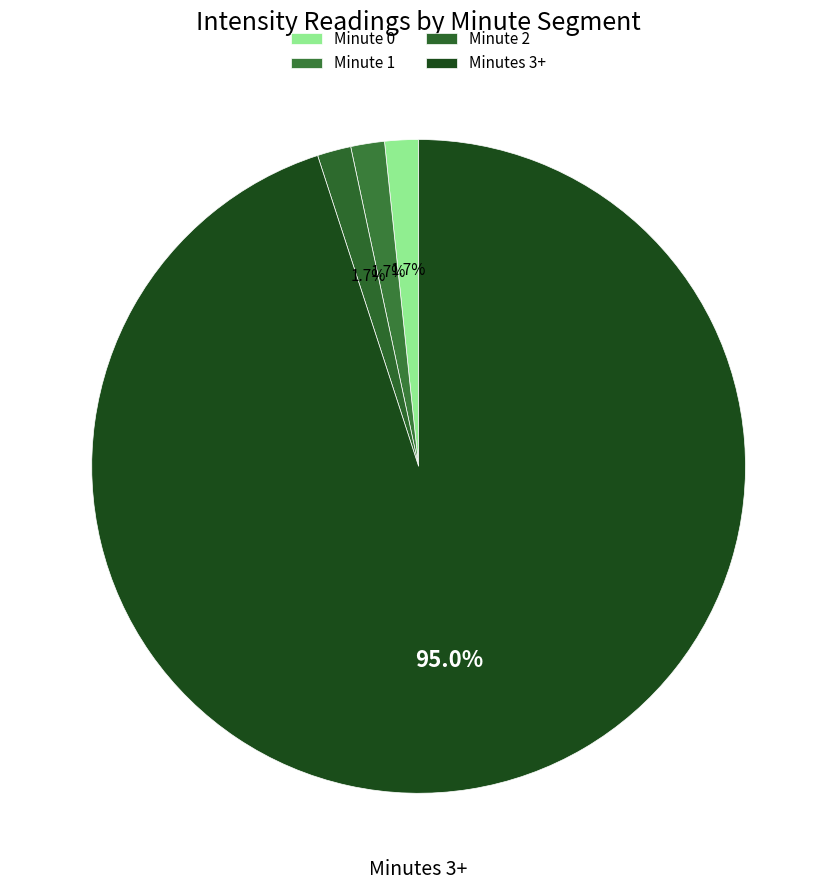

Count the number of slices in the pie.

4